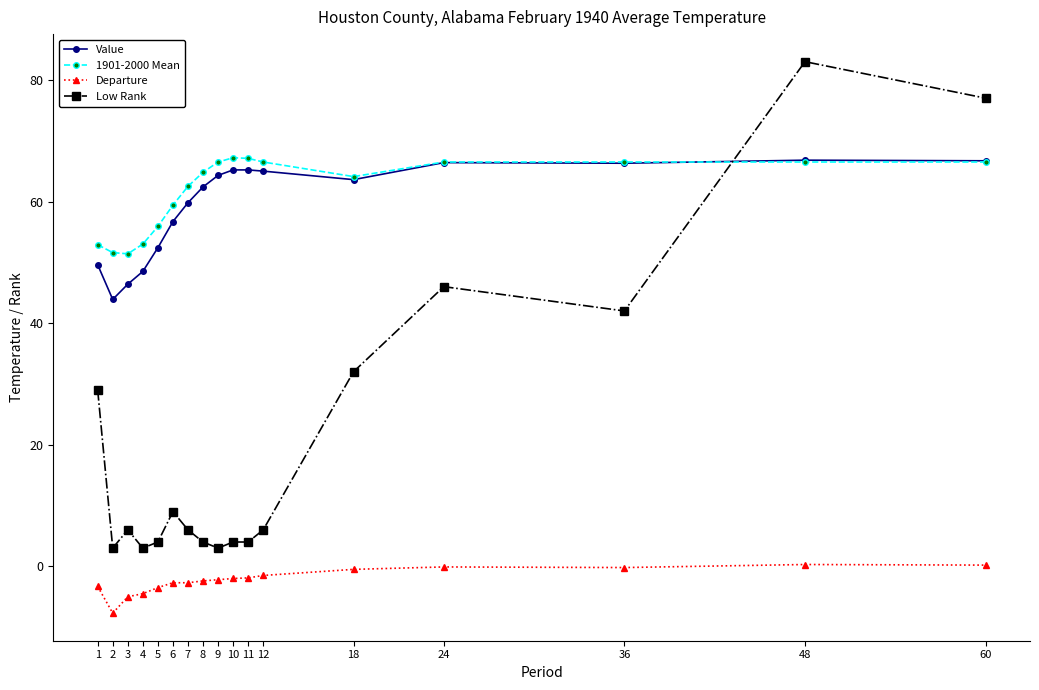

What is the highest value of the 1901-2000 Mean series?

67.2